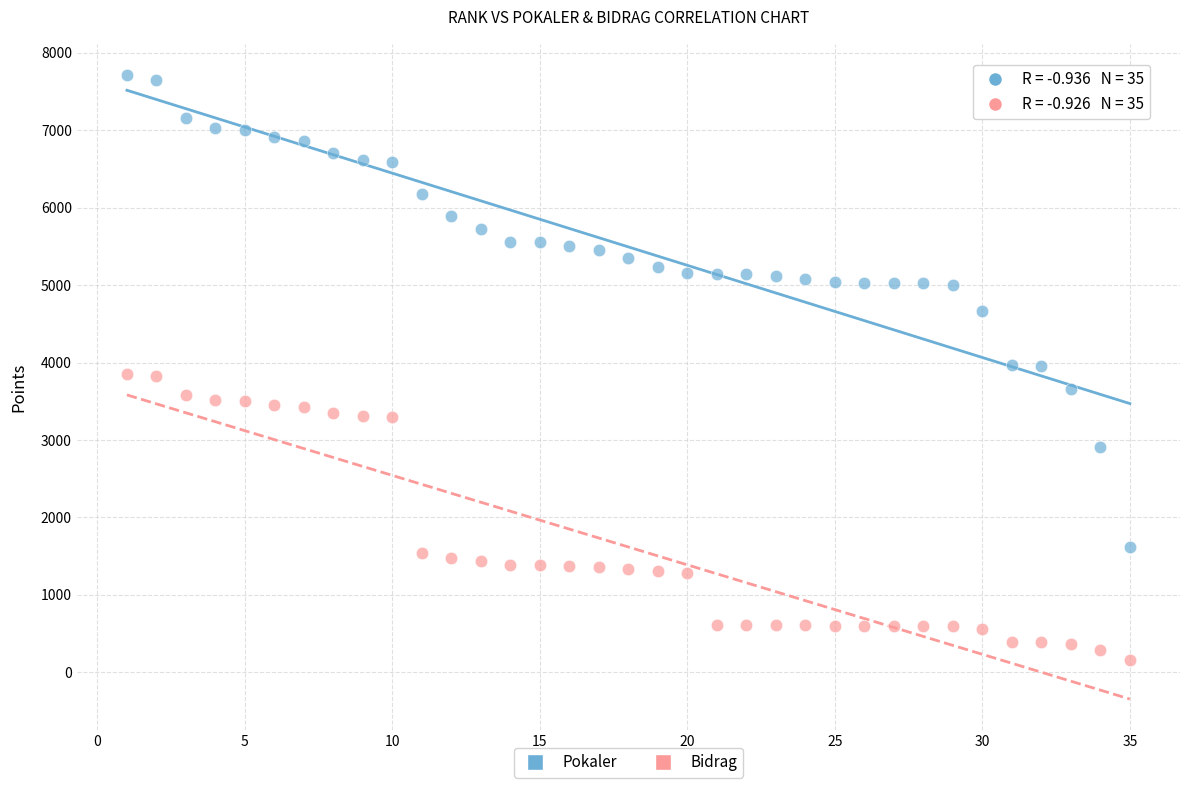

Across all data points, what is the range of Y values (max minus min)?

7551